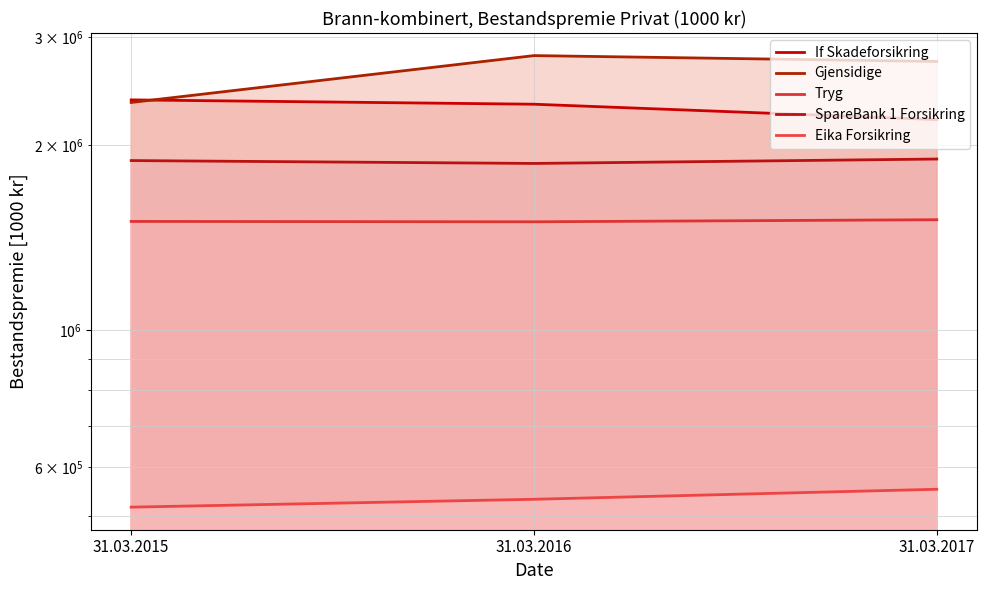

Where does the SpareBank 1 Forsikring series first go above 1889744?

31.03.2017